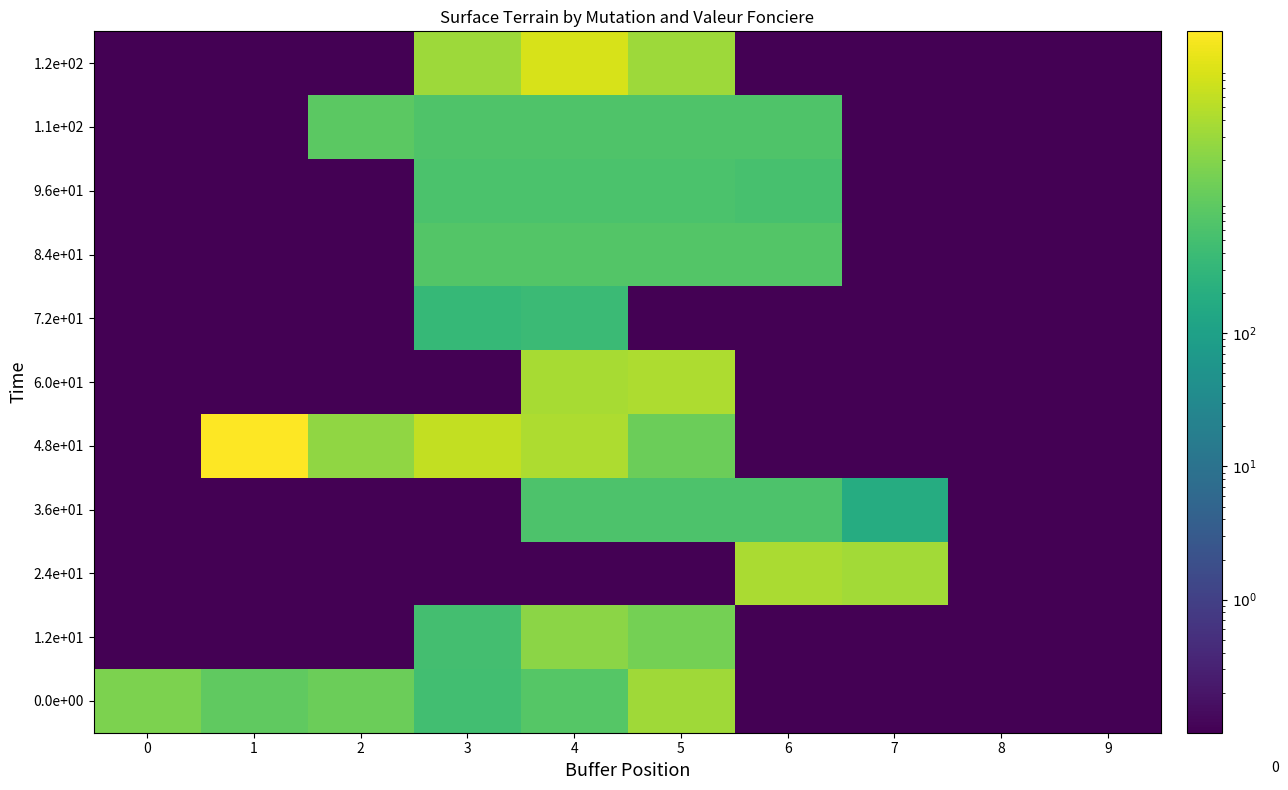

Reading left to right, transcribe all the data shown in this chart.

0.0e+00: 0=1720.0	1=940.0	2=1203.0	3=472.0	4=760.0	5=3230.0	6=0.0	7=0.0	8=0.0	9=0.0
1.2e+01: 0=0.0	1=0.0	2=0.0	3=500.0	4=2279.0	5=1473.0	6=0.0	7=0.0	8=0.0	9=0.0
2.4e+01: 0=0.0	1=0.0	2=0.0	3=0.0	4=0.0	5=0.0	6=4010.0	7=3390.0	8=0.0	9=0.0
3.6e+01: 0=0.0	1=0.0	2=0.0	3=0.0	4=623.0	5=623.0	6=623.0	7=187.0	8=0.0	9=0.0
4.8e+01: 0=0.0	1=18565.0	2=2475.0	3=6140.0	4=4090.0	5=1228.0	6=0.0	7=0.0	8=0.0	9=0.0
6.0e+01: 0=0.0	1=0.0	2=0.0	3=0.0	4=3800.0	5=4135.0	6=0.0	7=0.0	8=0.0	9=0.0
7.2e+01: 0=0.0	1=0.0	2=0.0	3=335.0	4=394.0	5=0.0	6=0.0	7=0.0	8=0.0	9=0.0
8.4e+01: 0=0.0	1=0.0	2=0.0	3=730.0	4=730.0	5=730.0	6=730.0	7=0.0	8=0.0	9=0.0
9.6e+01: 0=0.0	1=0.0	2=0.0	3=605.0	4=605.0	5=605.0	6=549.0	7=0.0	8=0.0	9=0.0
1.1e+02: 0=0.0	1=0.0	2=867.0	3=658.0	4=658.0	5=658.0	6=658.0	7=0.0	8=0.0	9=0.0
1.2e+02: 0=0.0	1=0.0	2=0.0	3=3200.0	4=8960.0	5=3170.0	6=0.0	7=0.0	8=0.0	9=0.0